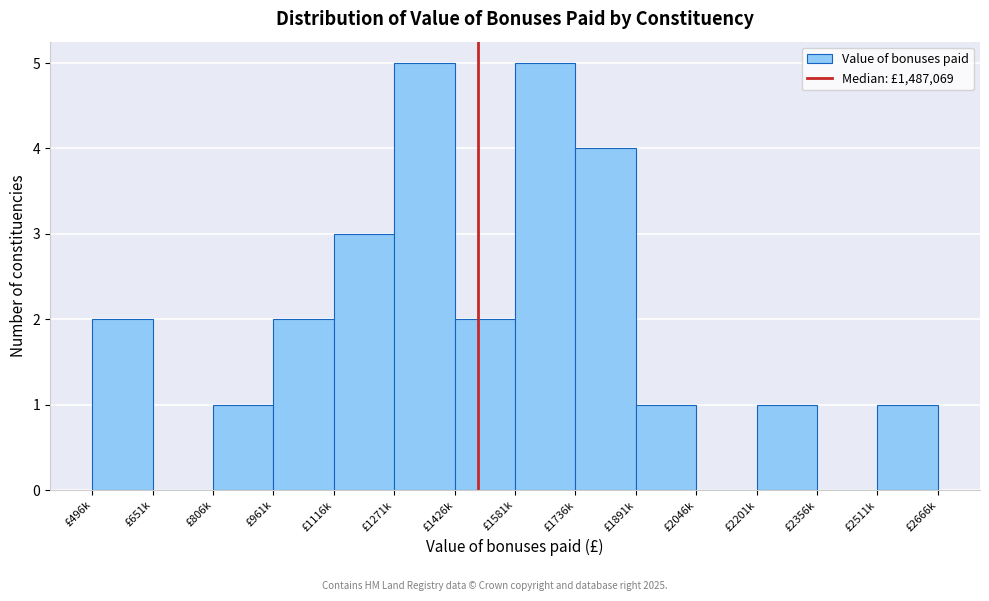

Reading right to left, extract all data points from this chart.

£2511k=1	£2356k=0	£2201k=1	£2046k=0	£1891k=1	£1736k=4	£1581k=5	£1426k=2	£1271k=5	£1116k=3	£961k=2	£806k=1	£651k=0	£496k=2